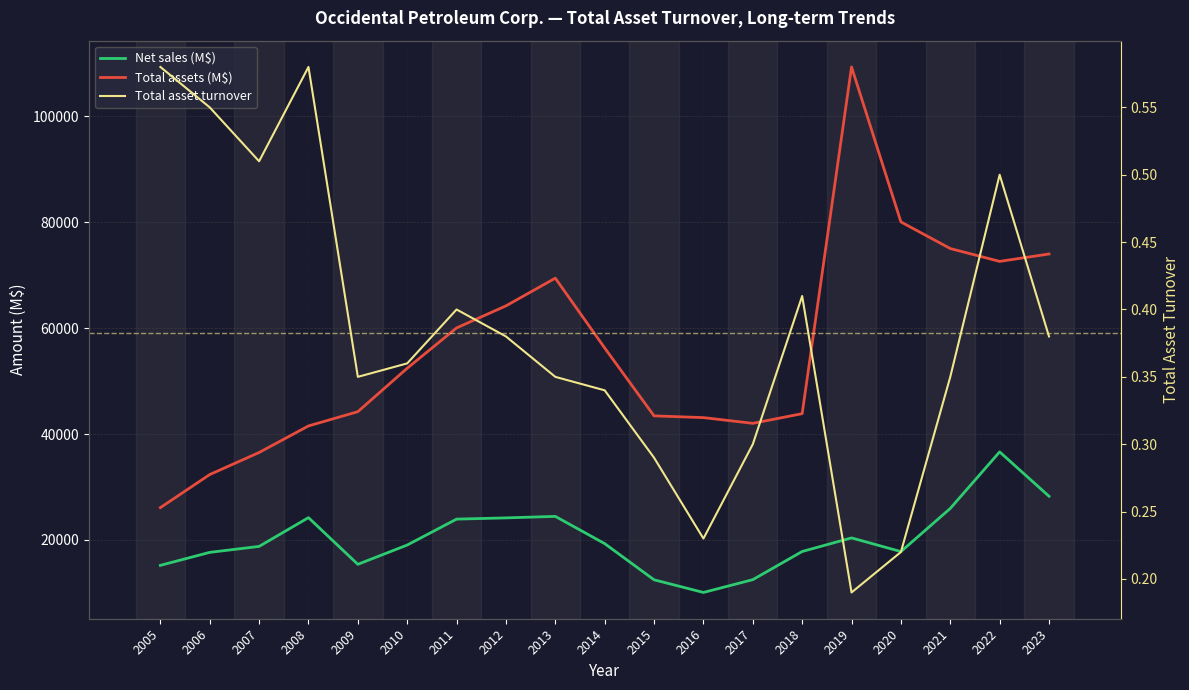

Which series has the largest total across all categories?

Total assets (M$)